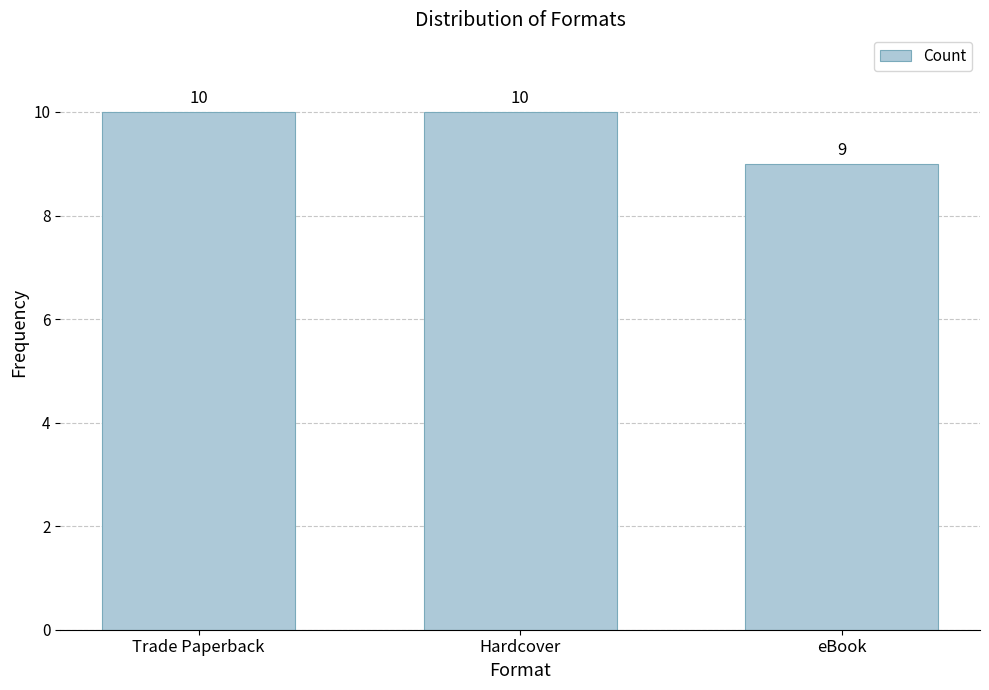

Reading left to right, list all the values displayed in this chart.

10	10	9